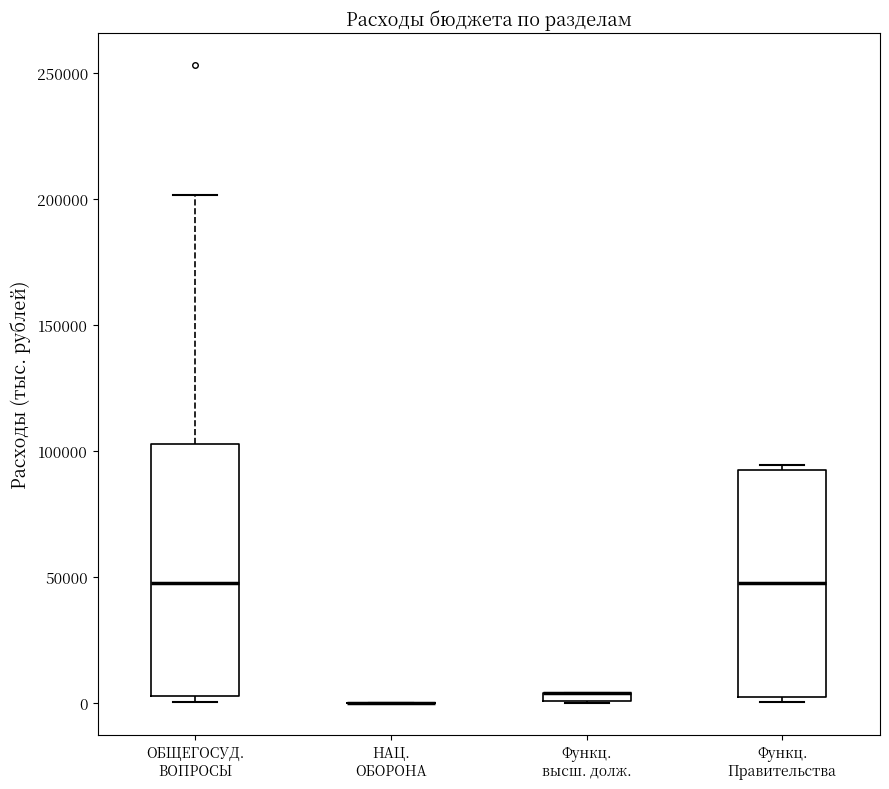

Which box is the tallest, from its lower edge to its upper edge?

ОБЩЕГОСУД. ВОПРОСЫ